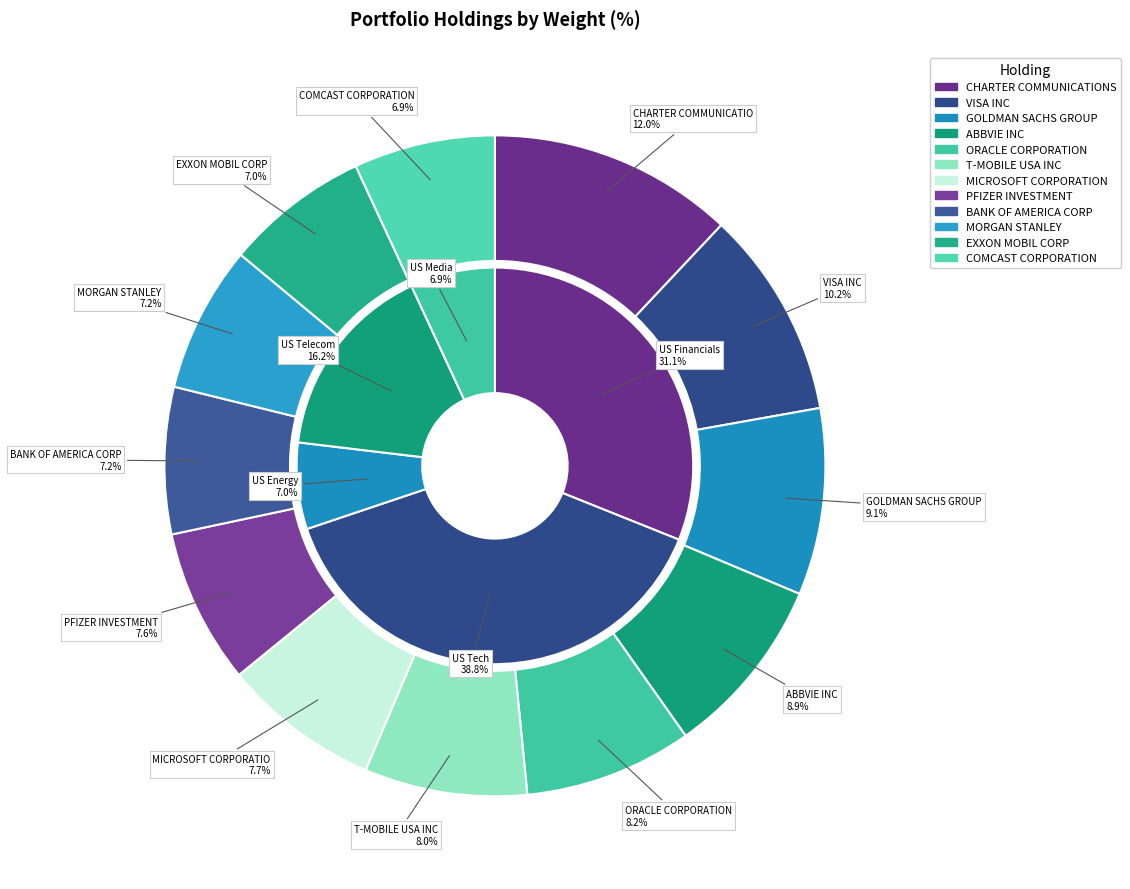

Do COMCAST CORPORATION and EXXON MOBIL CORP together represent more than half of the pie?

No